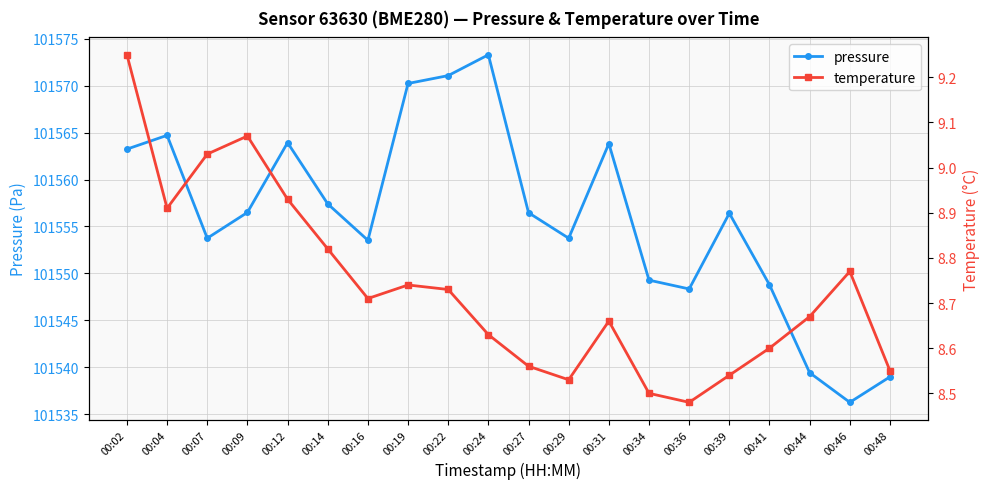

True or false: pressure and temperature cross at least once.

False